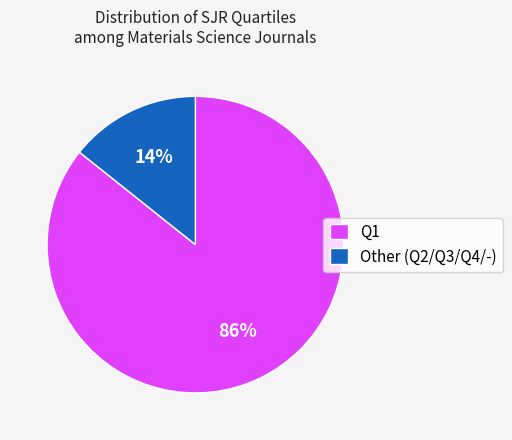

Do Q1 and Other (Q2/Q3/Q4/-) together represent more than half of the pie?

Yes